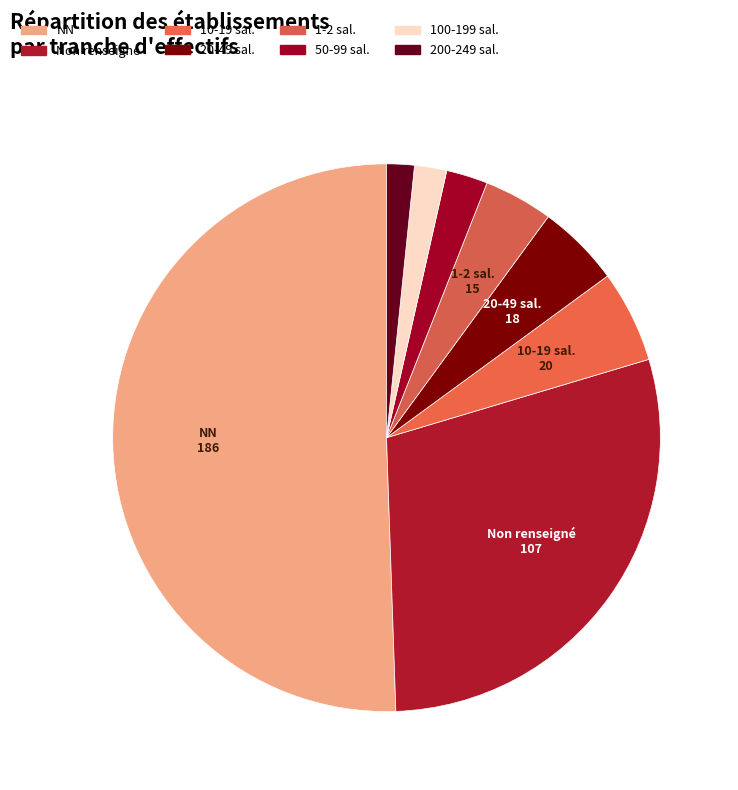

How many slices are in this pie chart?

8